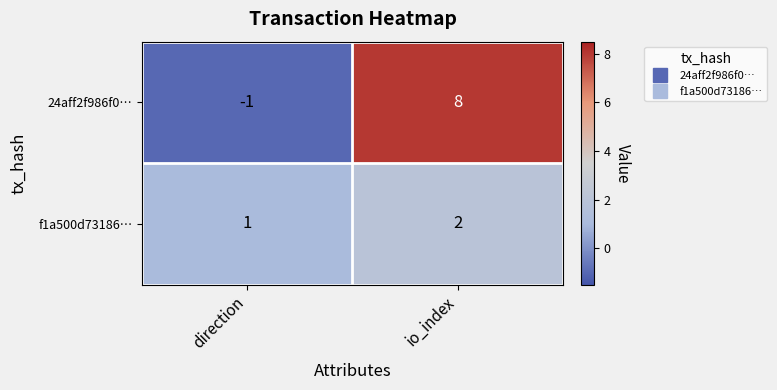

How many series are shown in this chart?

2